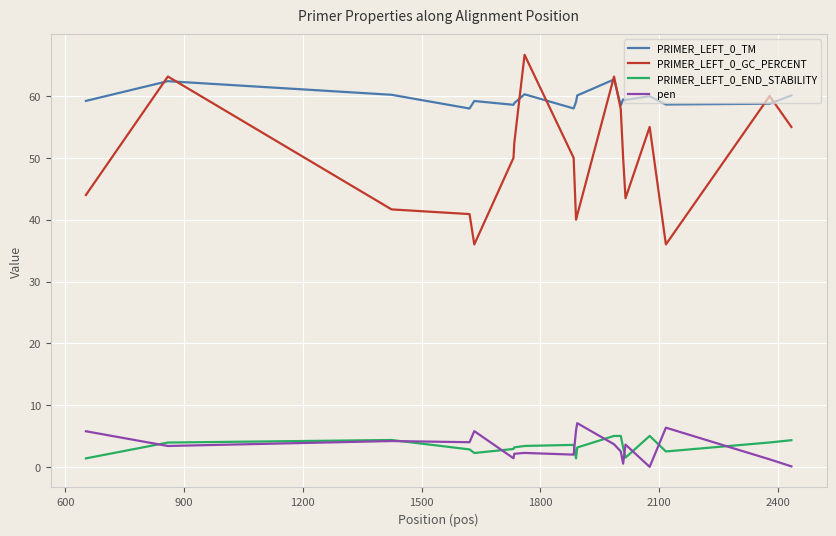

What is the sum of all PRIMER_LEFT_0_GC_PERCENT values?

946.1